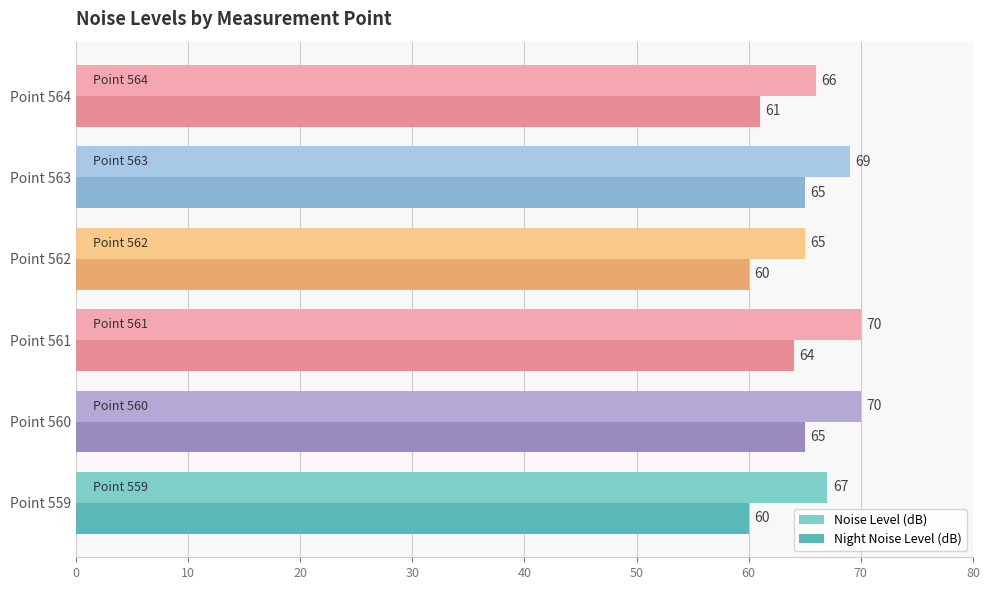

At which category is the sum across all series the highest?

Point 560